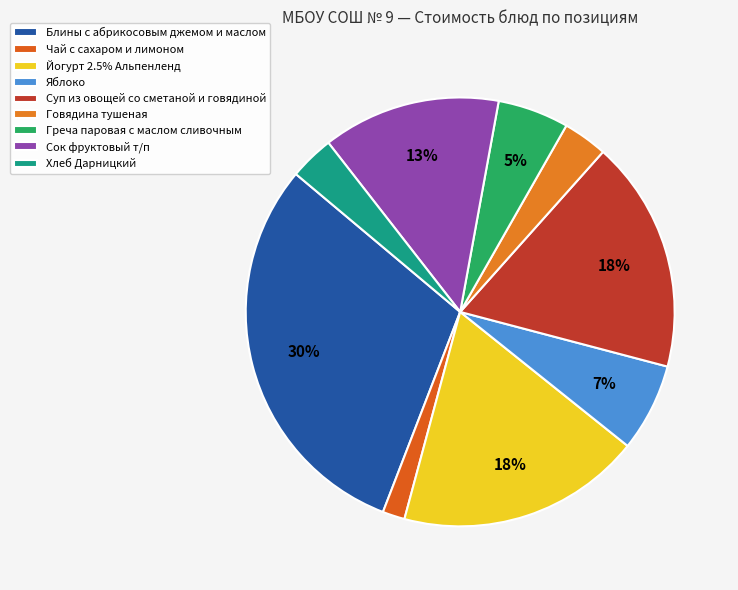

To the nearest percent, what is the difference between the Суп из овощей со сметаной и говядиной and Хлеб Дарницкий slice percentages?

14%